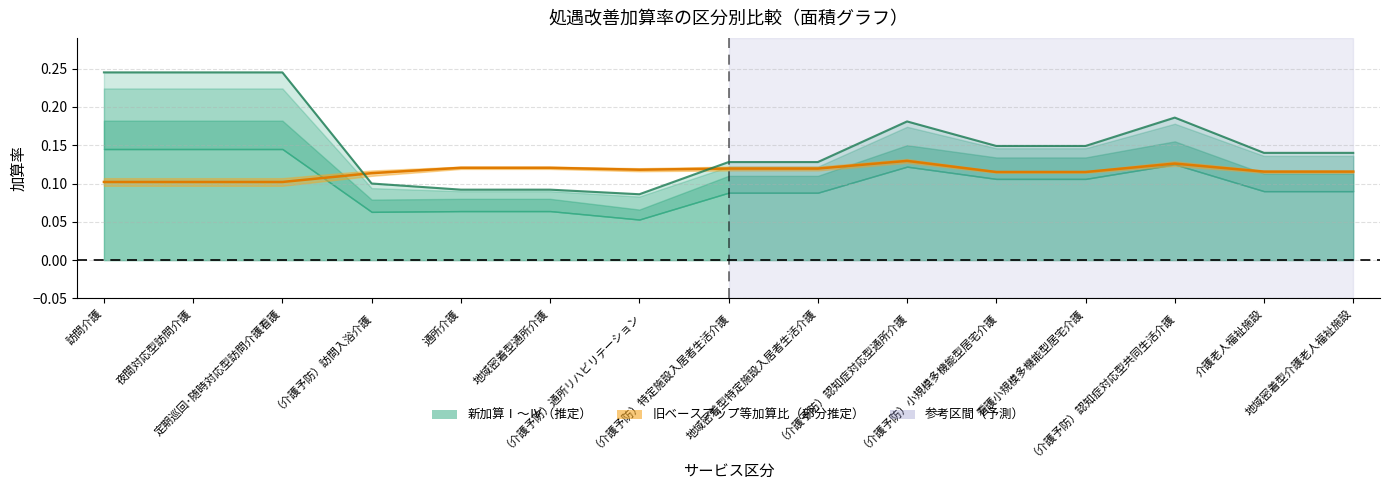

What position from the left is 夜間対応型訪問介護?

2